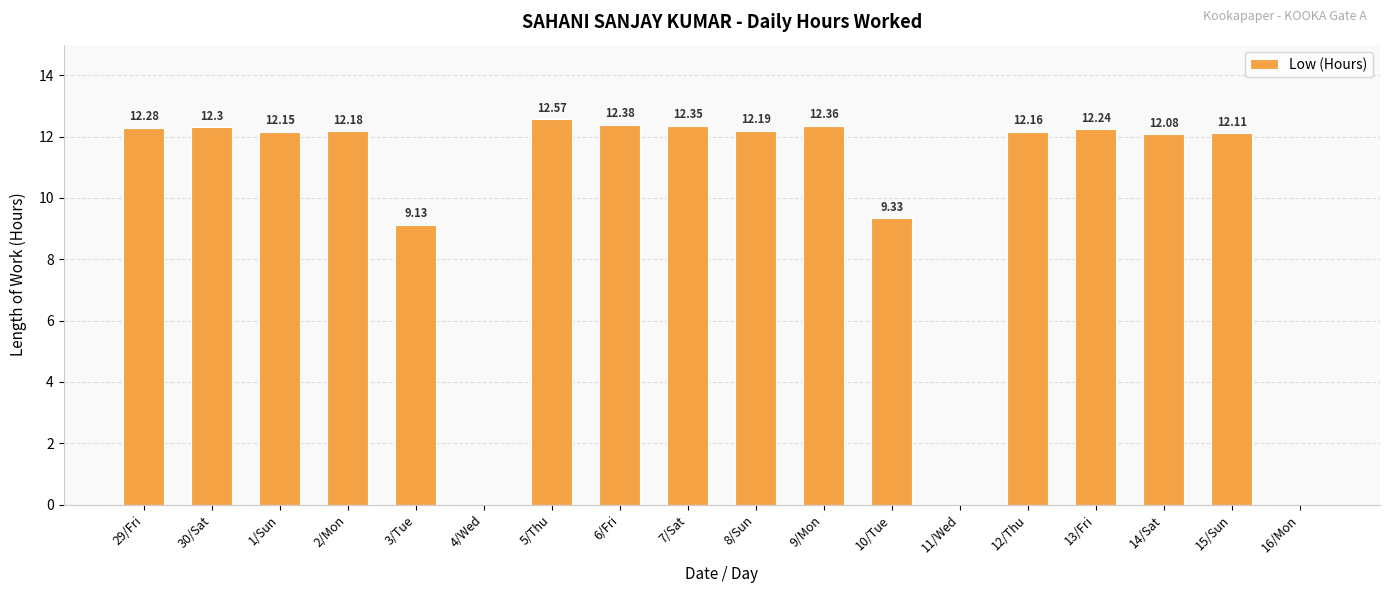

The chart shows a value of 19.4 at 29/Fri. True or false?

False